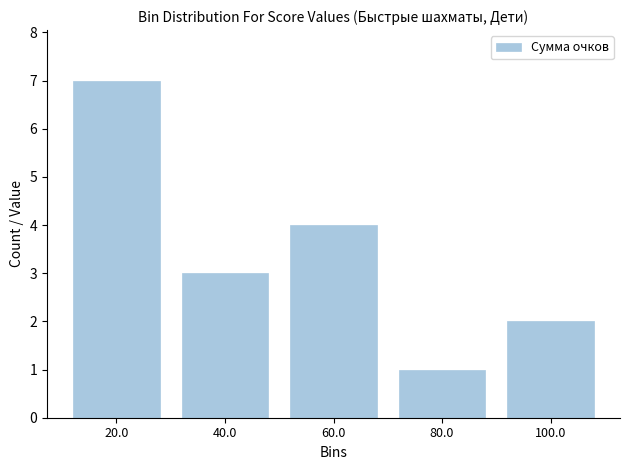

Reading left to right, list every bar in this chart as the range it spans on the x-axis followed by its height. The values are not printed on the chart, so give them approximately, as read against the axis.

10 to 30: 7
30 to 50: 3
50 to 70: 4
70 to 90: 1
90 to 110: 2